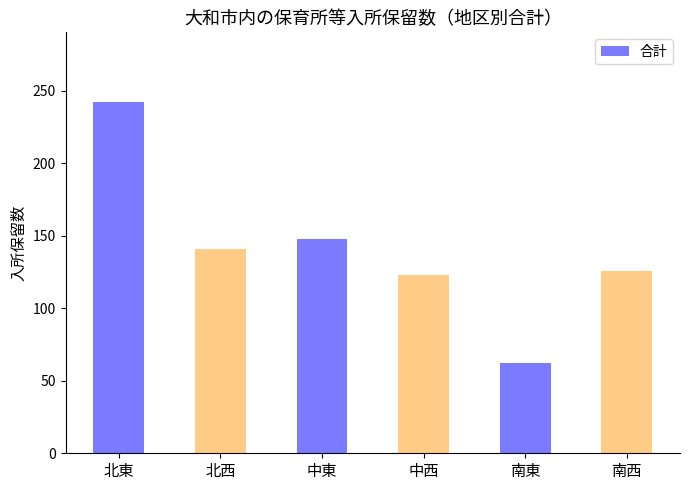

What is the label of the 5th bar from the right?

北西